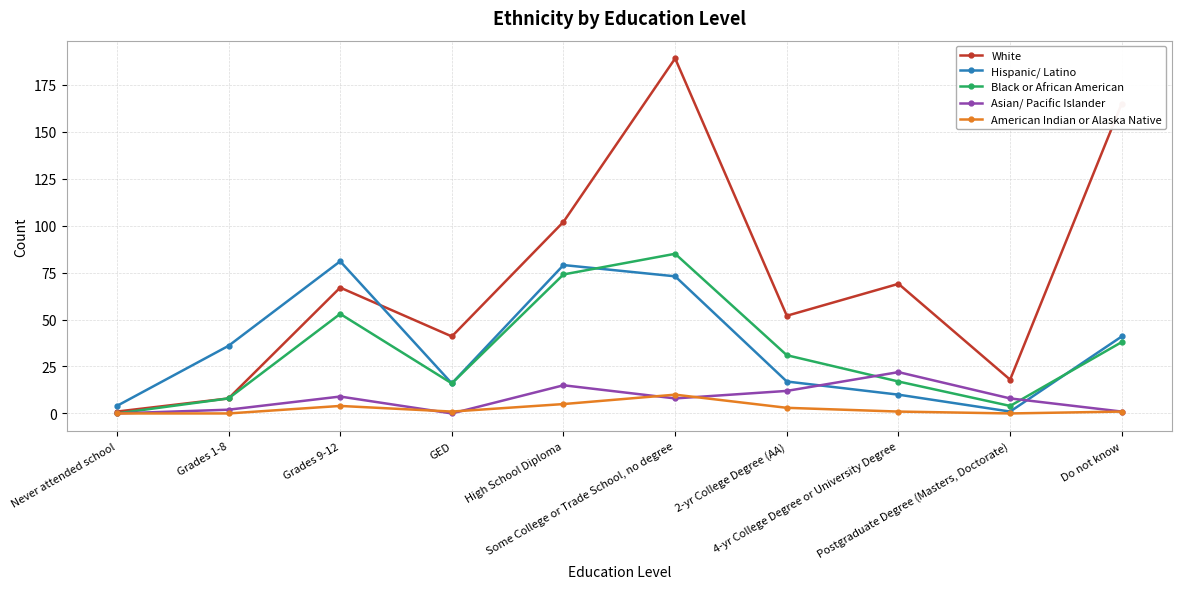

How many series are shown in this chart?

5